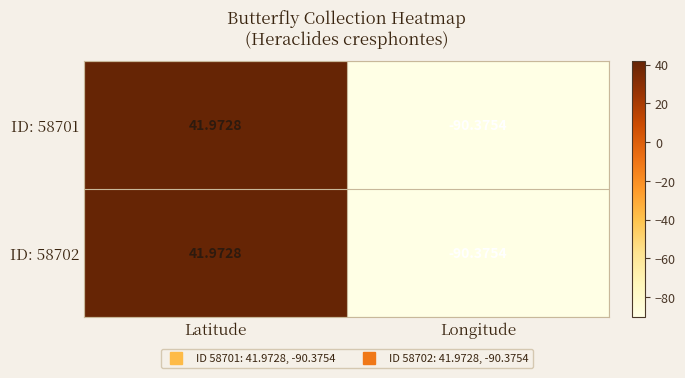

Where is ID: 58701 nearest to the value -24?

Latitude